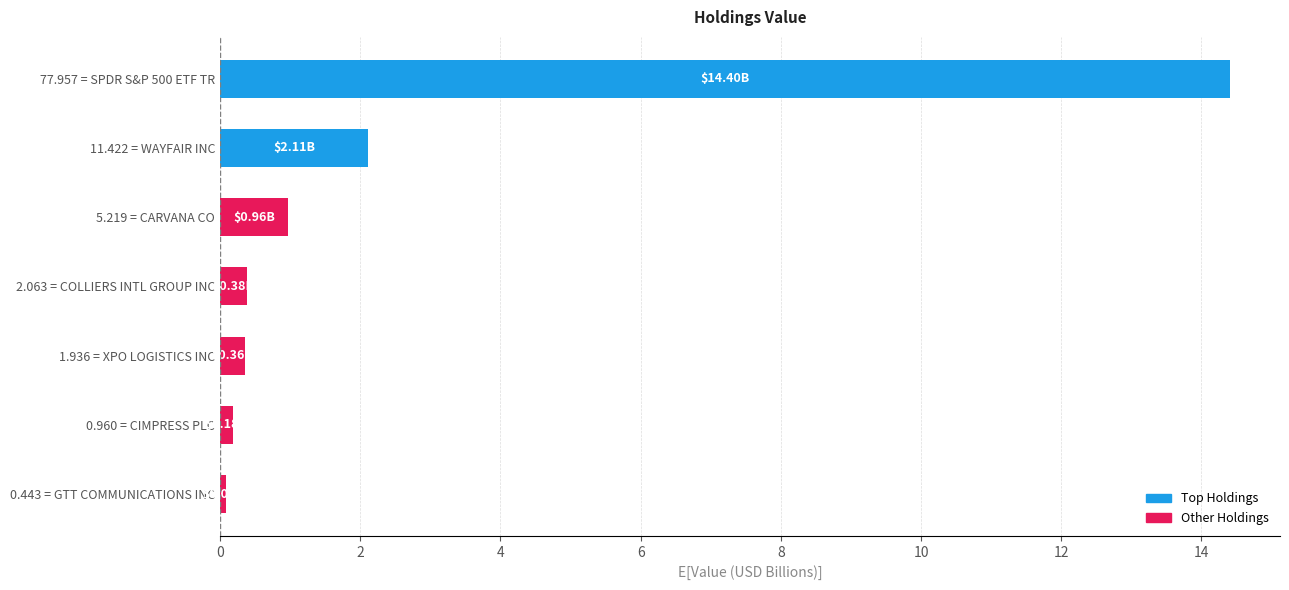

Which has a higher value, 77.957 = SPDR S&P 500 ETF TR or 5.219 = CARVANA CO?

77.957 = SPDR S&P 500 ETF TR